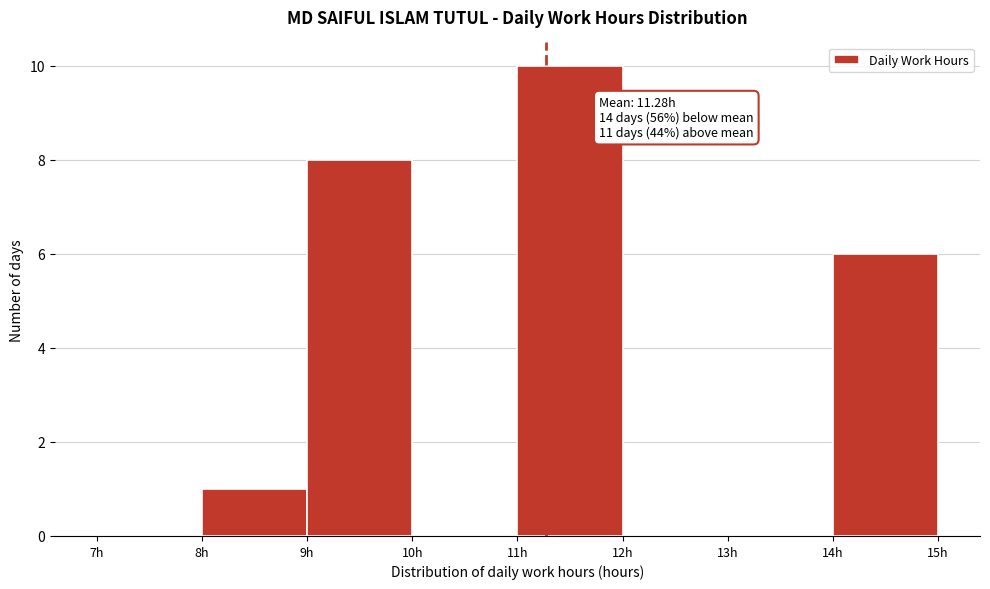

Which range on the x-axis has the tallest bar?

11 to 12